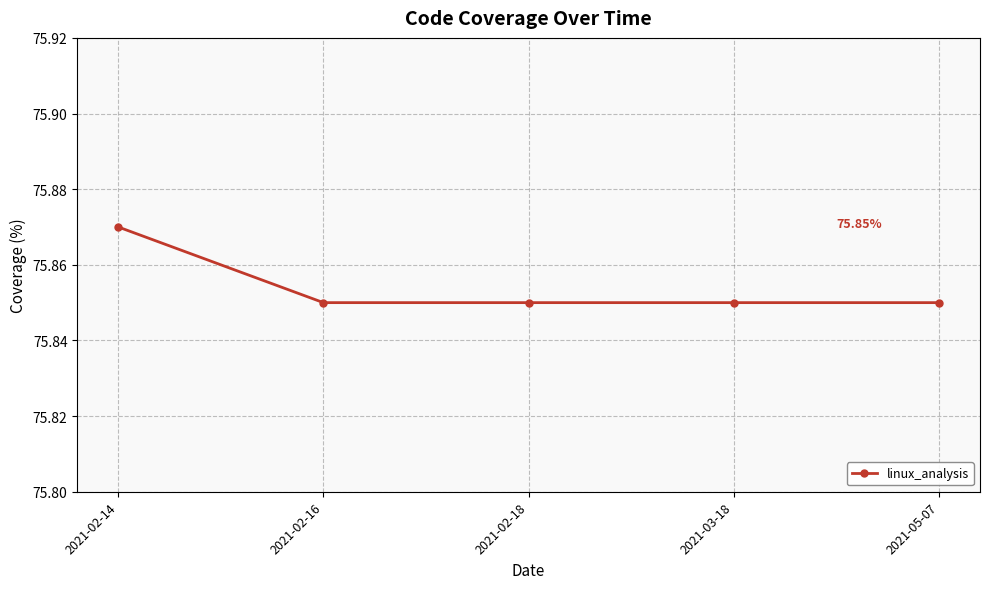

Between 2021-02-14 and 2021-02-16, which is larger?

2021-02-14